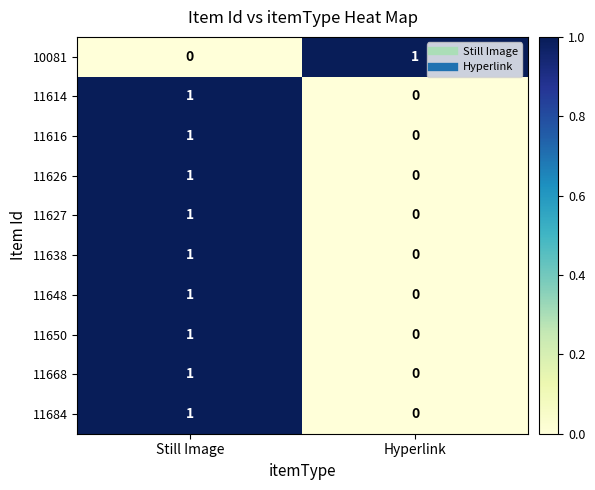

Reading right to left, transcribe all the data shown in this chart.

10081: 1	0
11614: 0	1
11616: 0	1
11626: 0	1
11627: 0	1
11638: 0	1
11648: 0	1
11650: 0	1
11668: 0	1
11684: 0	1